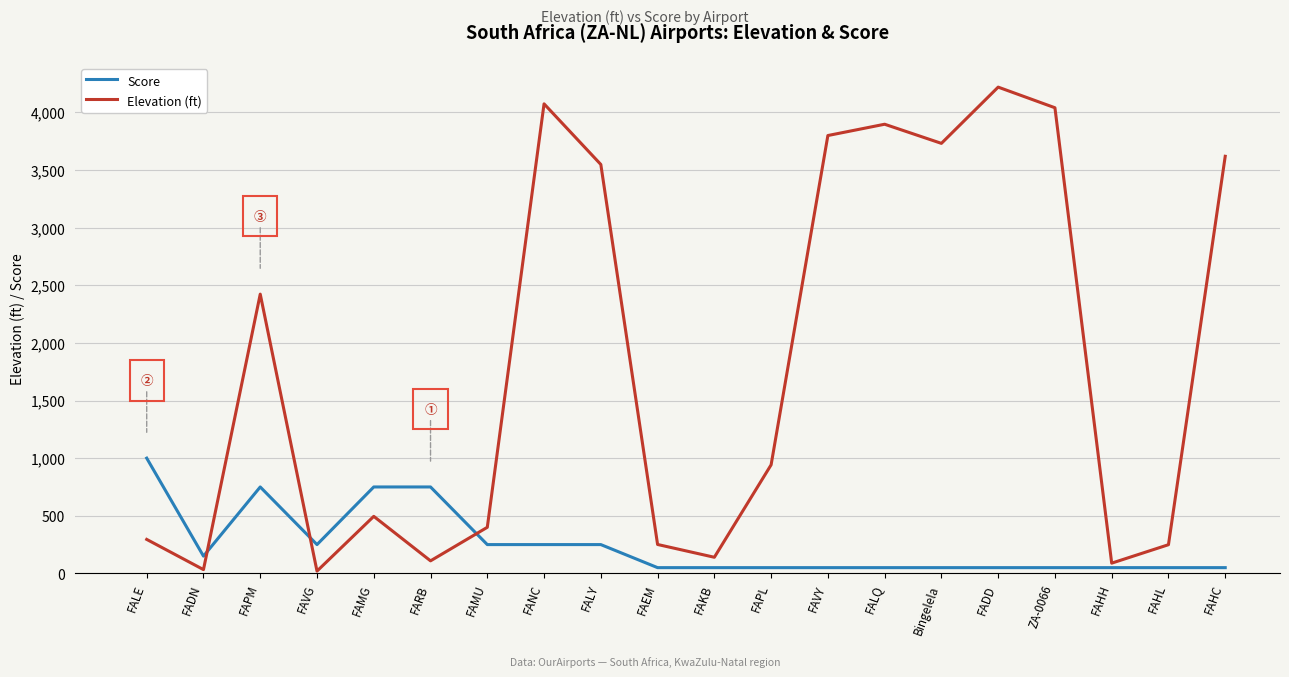

Is it true that Score equals 50 at FAHL?

True